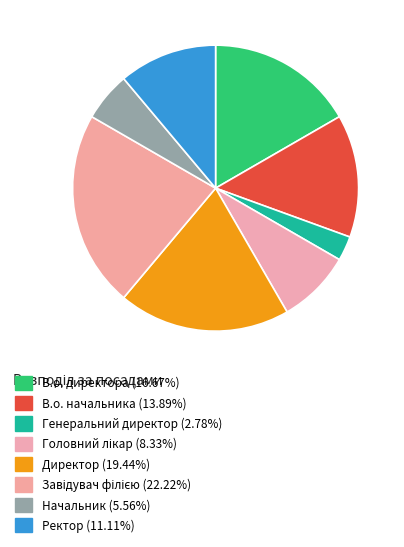

To the nearest percent, what is the average slice percentage?

12%